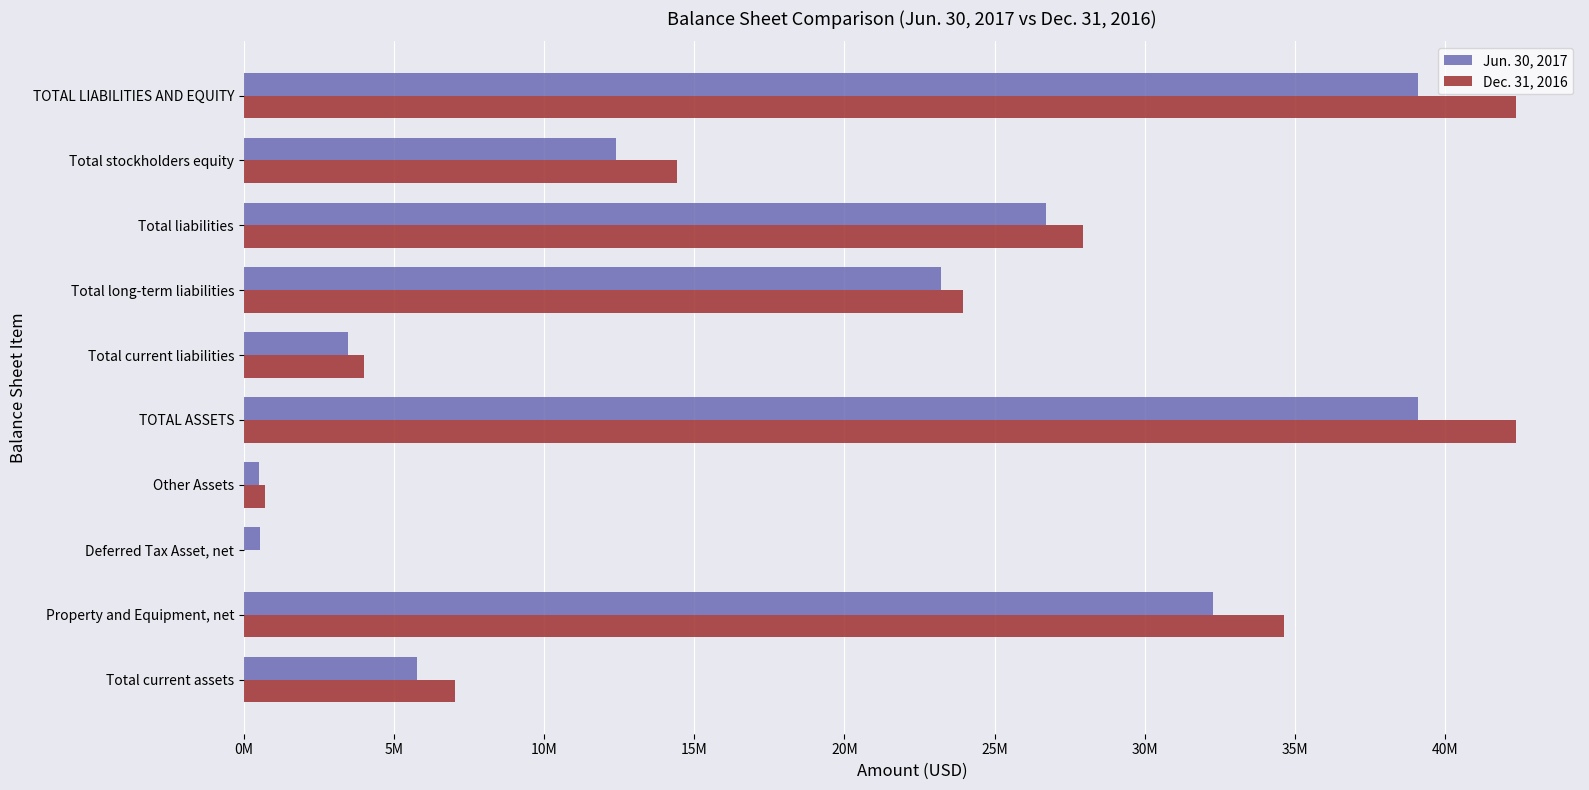

What are all the series names shown in the legend?

Jun. 30, 2017, Dec. 31, 2016